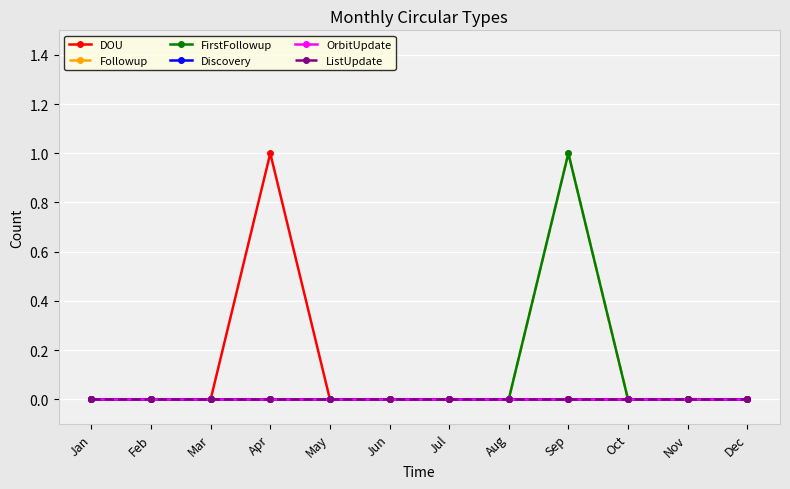

Between Jun and Aug, which series saw the biggest shift?

DOU